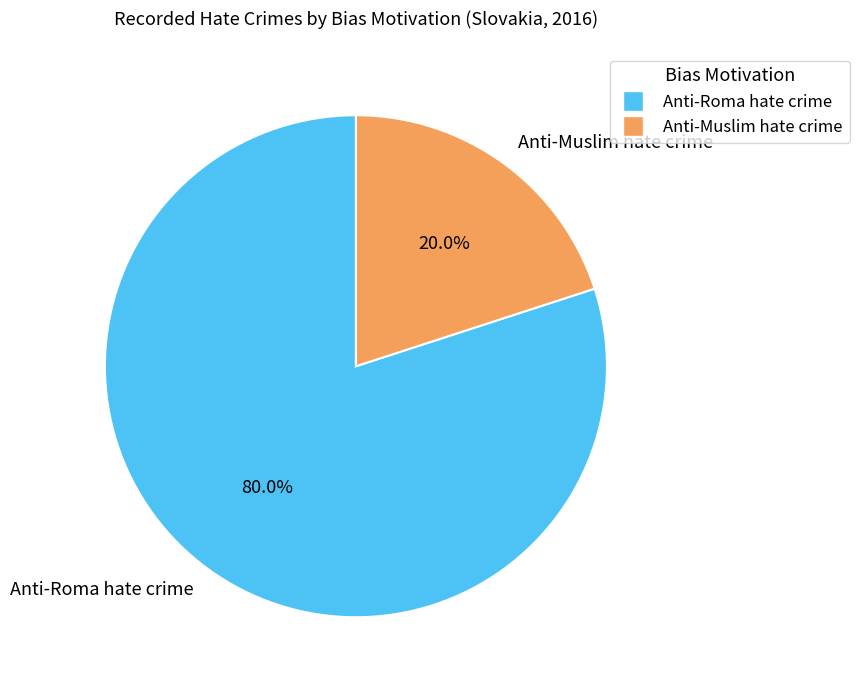

Is there a majority slice in this chart?

Yes